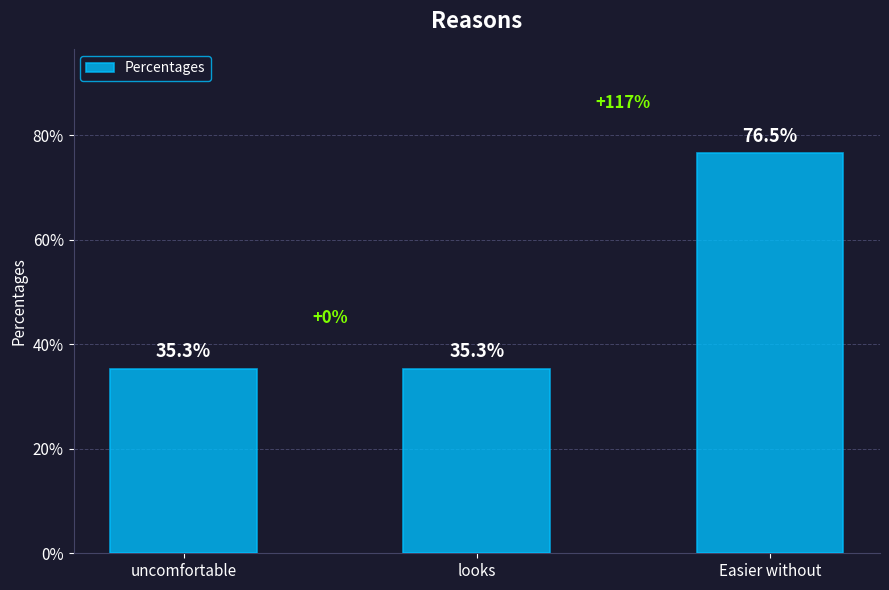

Are the bars horizontal?

No